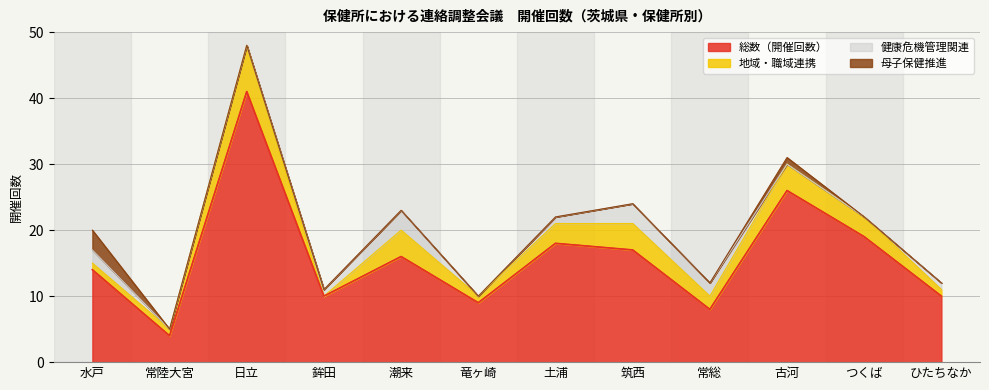

Rank the series by their maximum value, from lowest to highest.

健康危機管理関連, 母子保健推進, 地域・職域連携, 総数（開催回数）